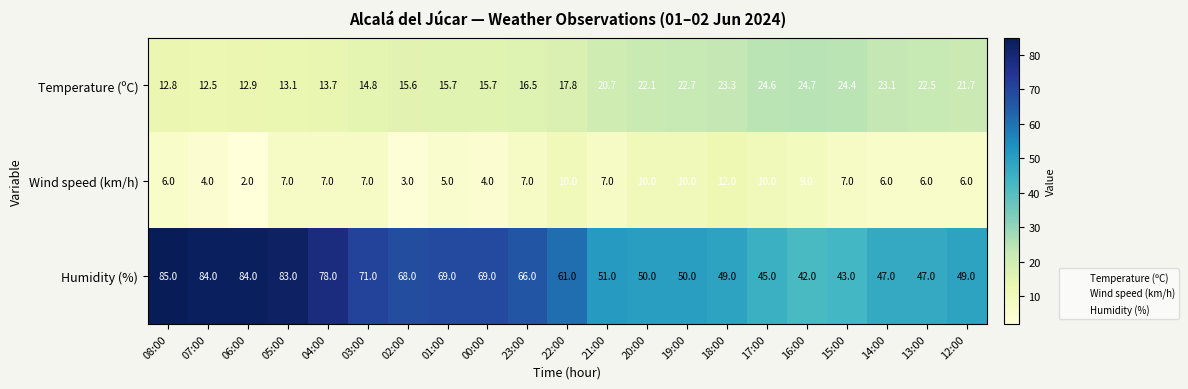

What is the sum of all Wind speed (km/h) values?

145.0